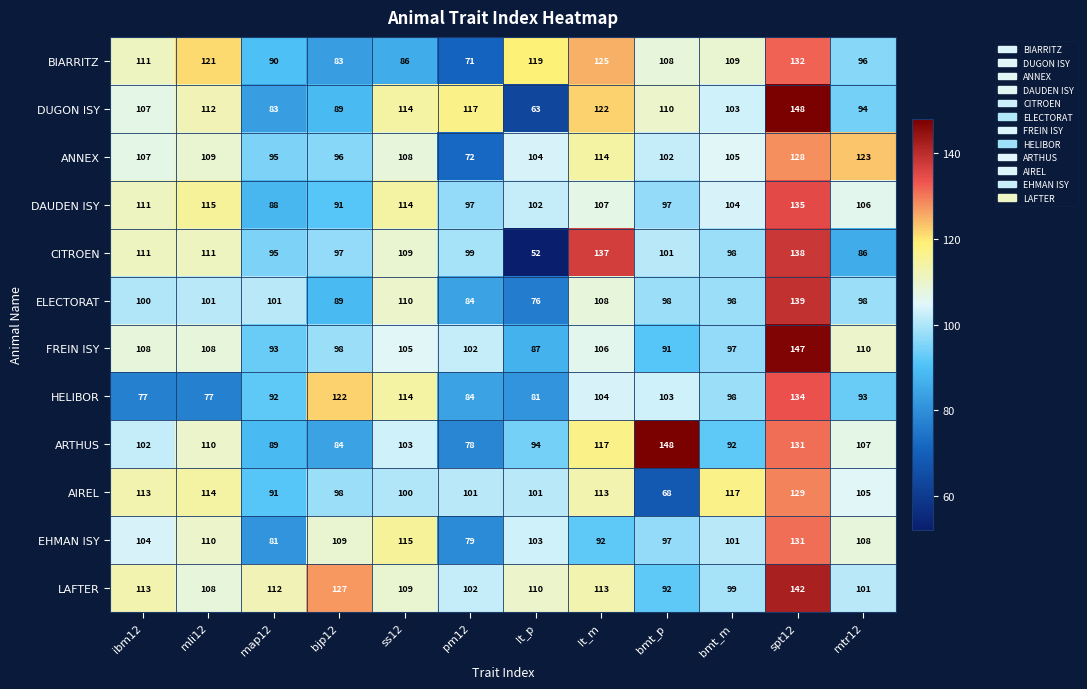

Is it true that ELECTORAT equals 47 at lt_p?

False